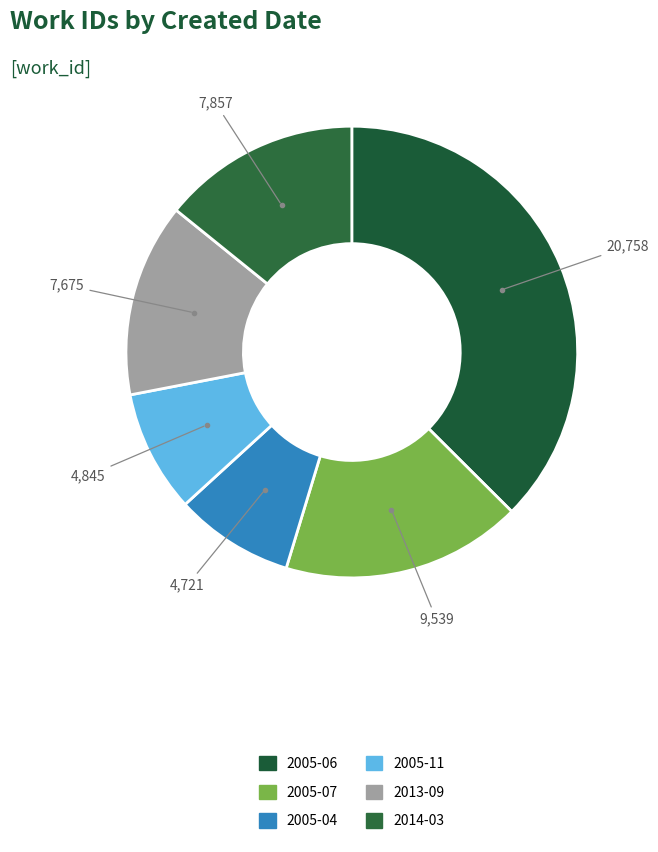

Does any single category account for the majority?

No